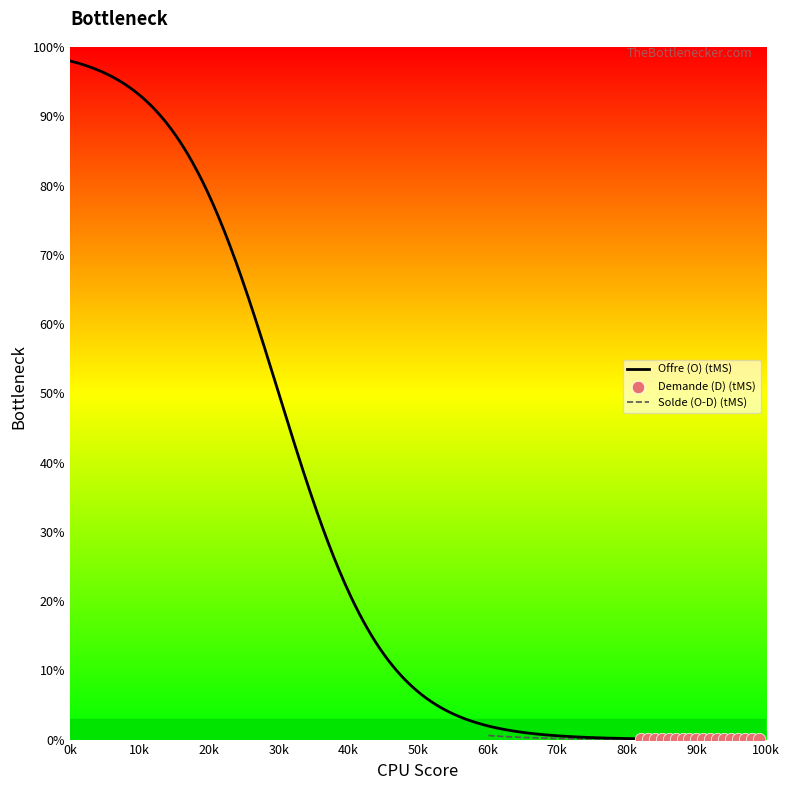

Which series contains the lowest Y value?

Offre (O) (tMS)